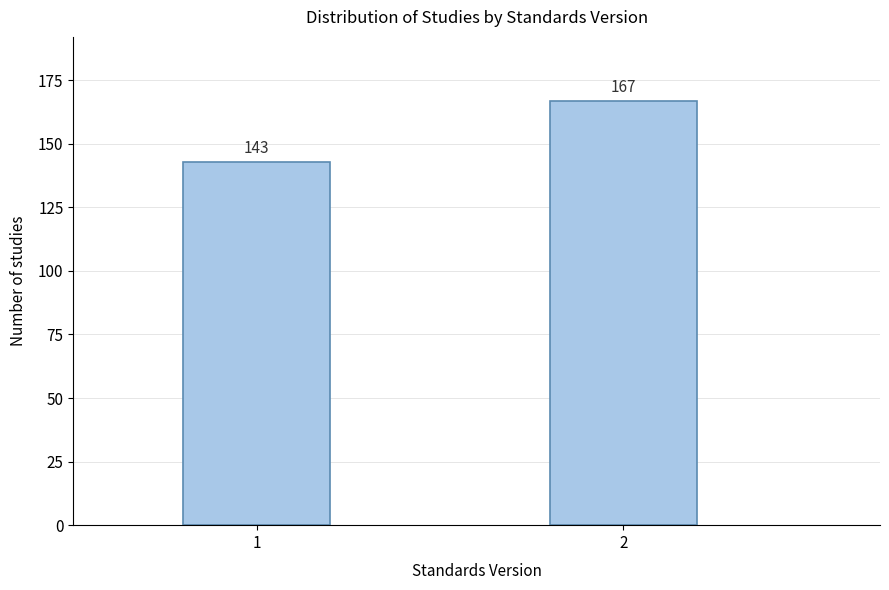

Reading left to right, what are all the values shown in this chart?

1=143	2=167